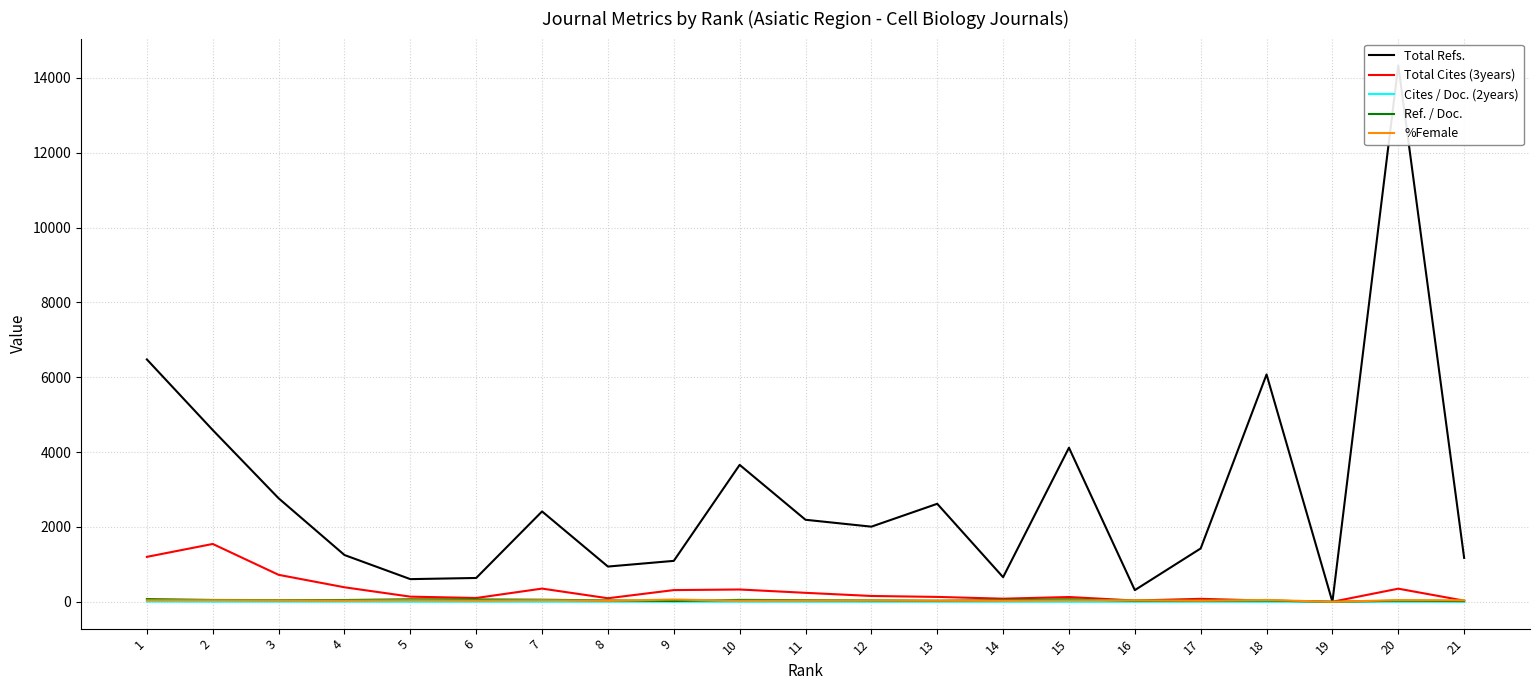

What is the difference between the maximum and minimum values in the Ref. / Doc. series?

72.8